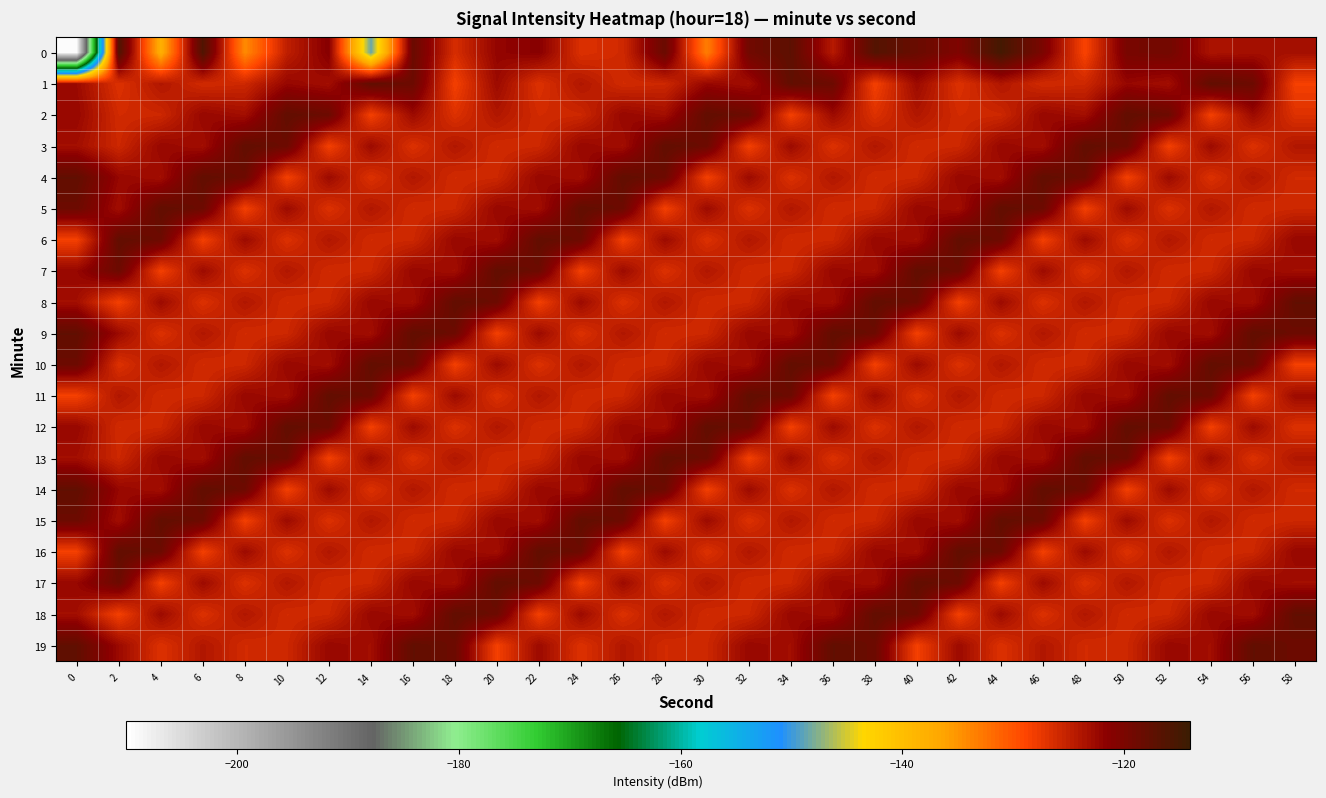

Which has a higher value, 2 or 32?

2